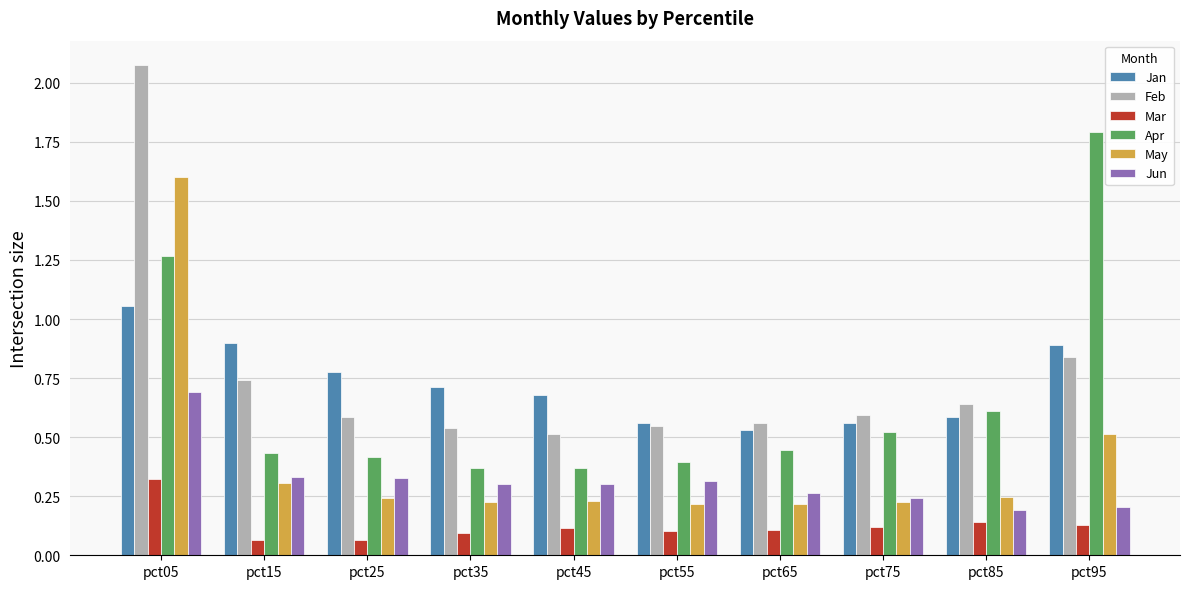

Is the value of Mar at pct55 greater than the value of Jun at pct35?

No